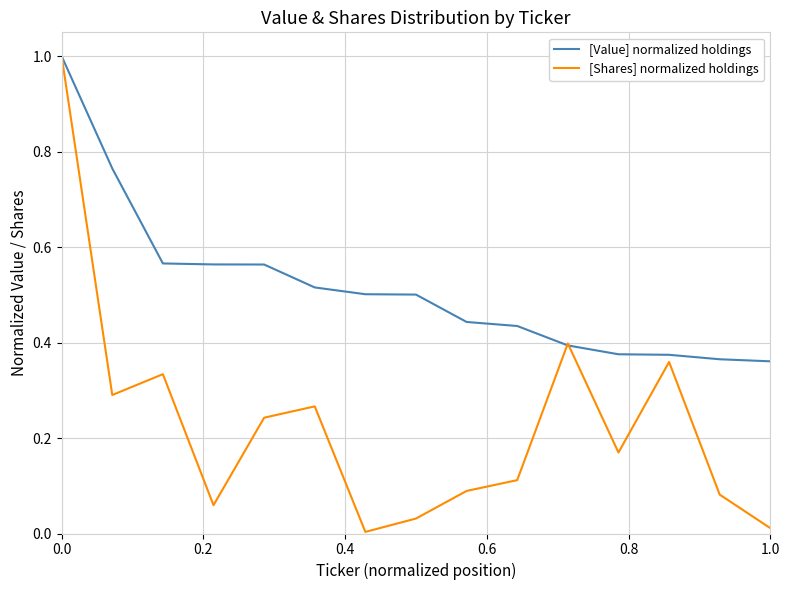

List the series in order of their overall mean, lowest first.

[Shares] normalized holdings, [Value] normalized holdings